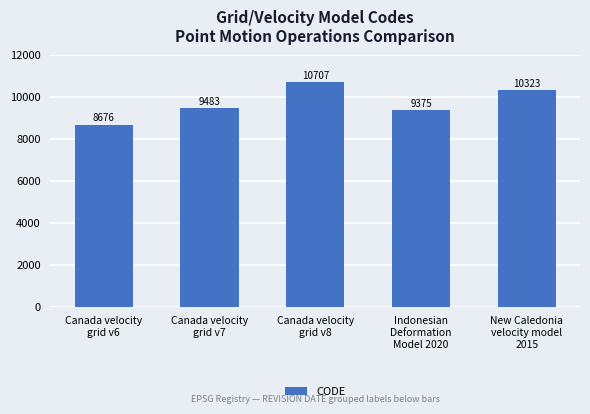

What is the label of the 5th bar from the left?

New Caledonia
velocity model
2015